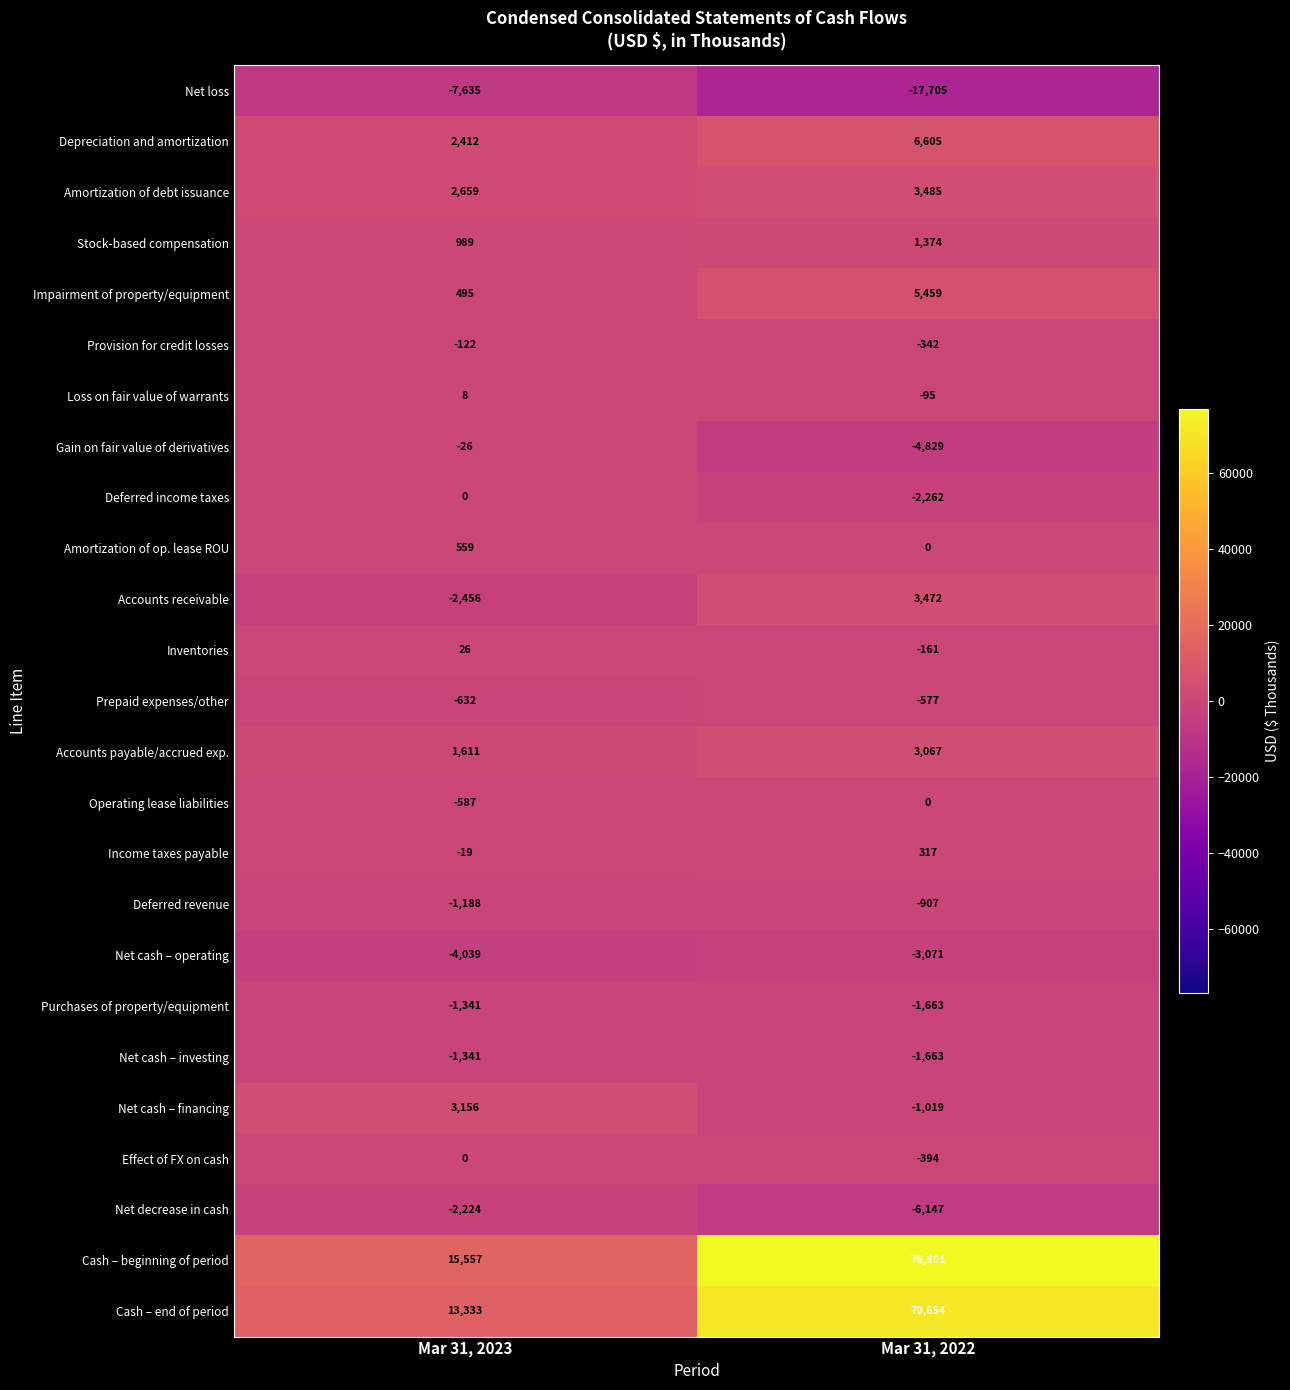

What is the difference between the maximum and minimum values in the Prepaid expenses/other series?

55